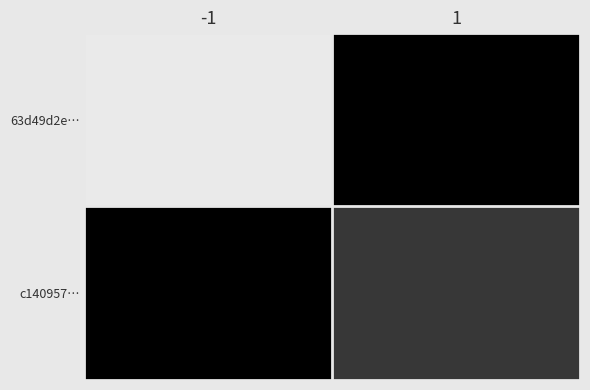

Rank the series at -1 from highest to lowest value.

63d49d2e…, c140957…